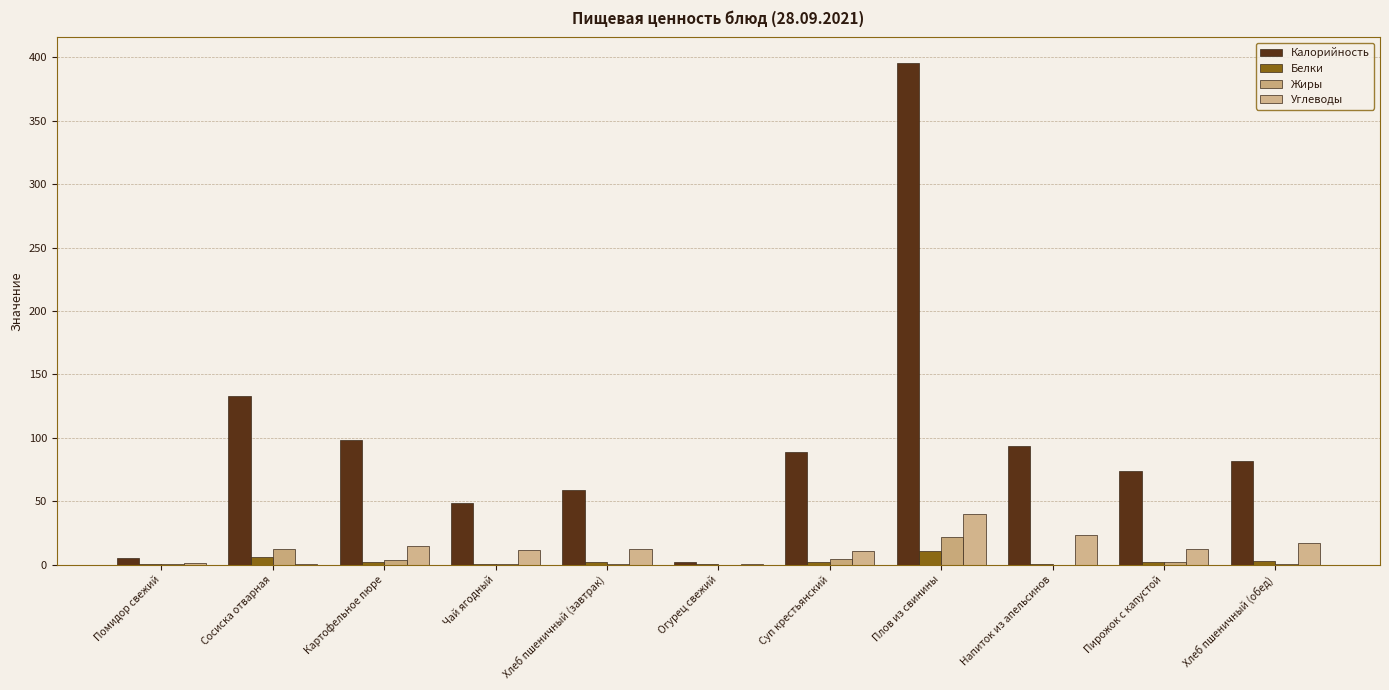

Reading left to right, what are all the values shown in this chart?

Калорийность: 5.5	132.9	98.6	48.3	58.6	1.8	89.0	395.9	93.7	74.0	82.0
Белки: 0.3	5.6	2.2	0.1	1.9	0.1	1.8	10.4	0.2	2.2	2.7
Жиры: 0.1	12.2	3.4	0.1	0.2	0.0	4.2	21.5	0.0	1.7	0.3
Углеводы: 1.0	0.2	14.7	11.8	12.3	0.3	11.1	40.1	23.2	12.5	17.2